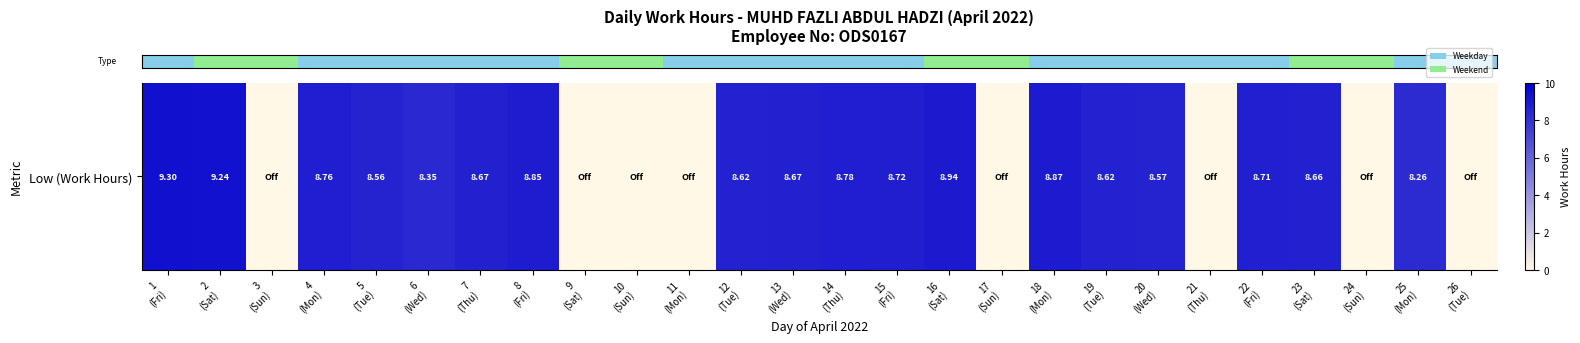

Where is the data nearest to the value 4?

3
(Sun)